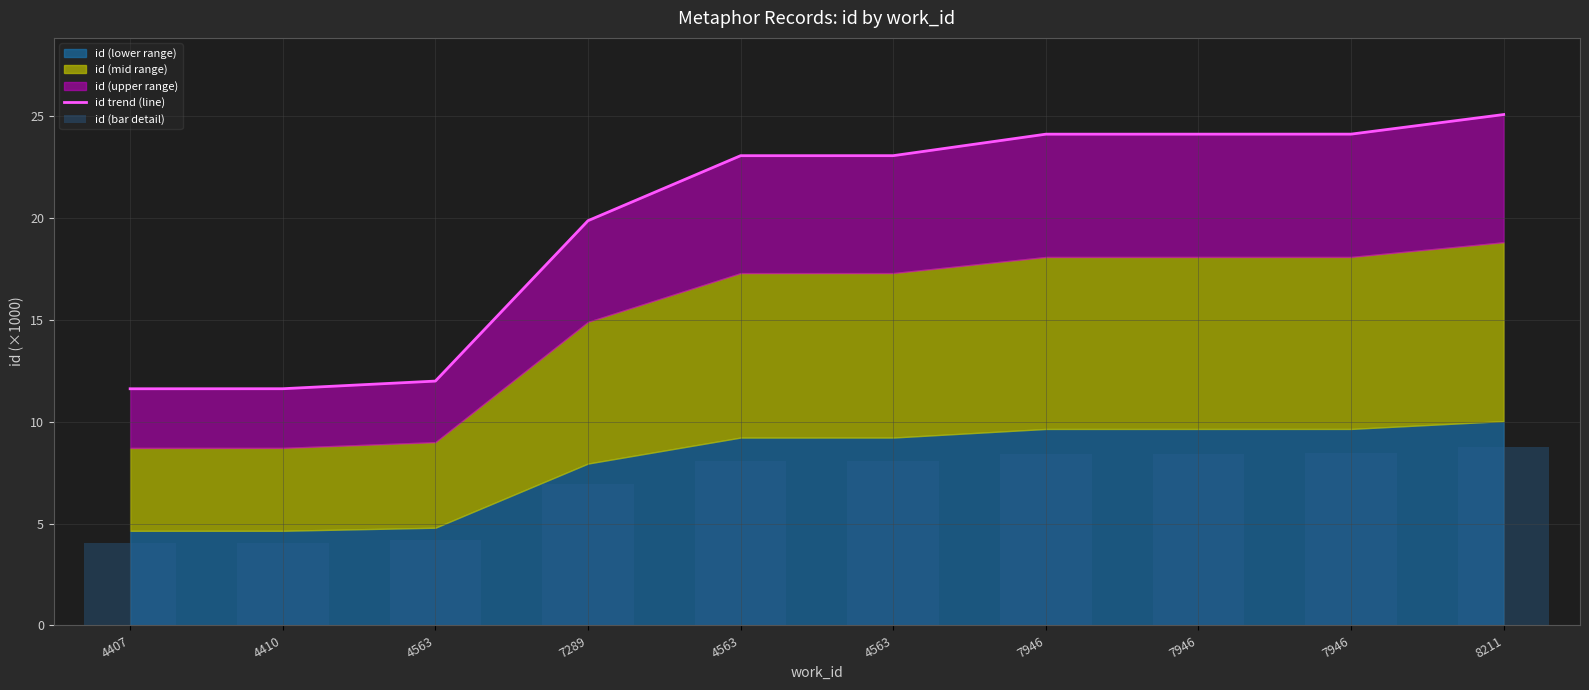

Where is id trend (line) nearest to the value 18?

7289